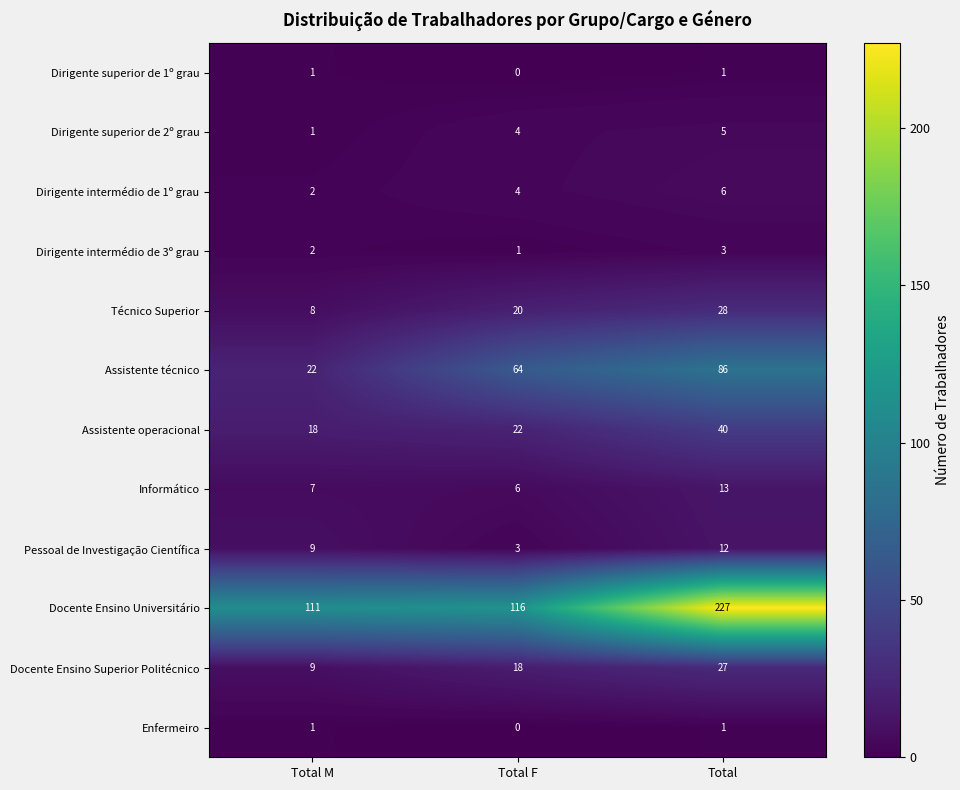

What is the spread (max minus min) of values at Total F?

116